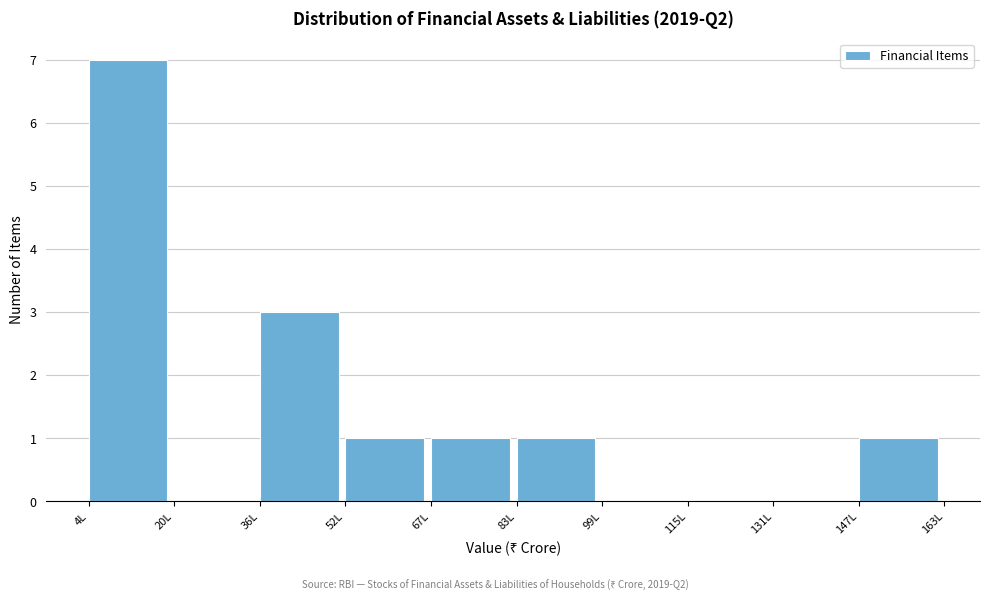

Reading left to right, extract all data points from this chart.

4L=7	20L=0	36L=3	52L=1	67L=1	83L=1	99L=0	115L=0	131L=0	147L=1